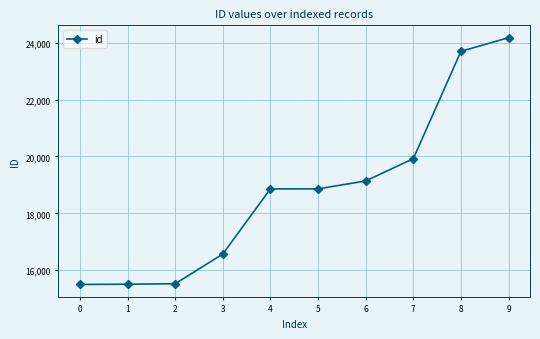

What is the greatest value displayed?

24176